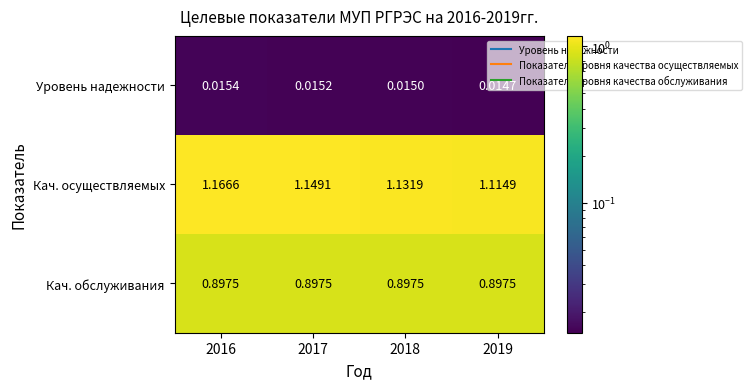

At 2019, list the series in order from smallest to largest.

Уровень надежности, Кач. обслуживания, Кач. осуществляемых